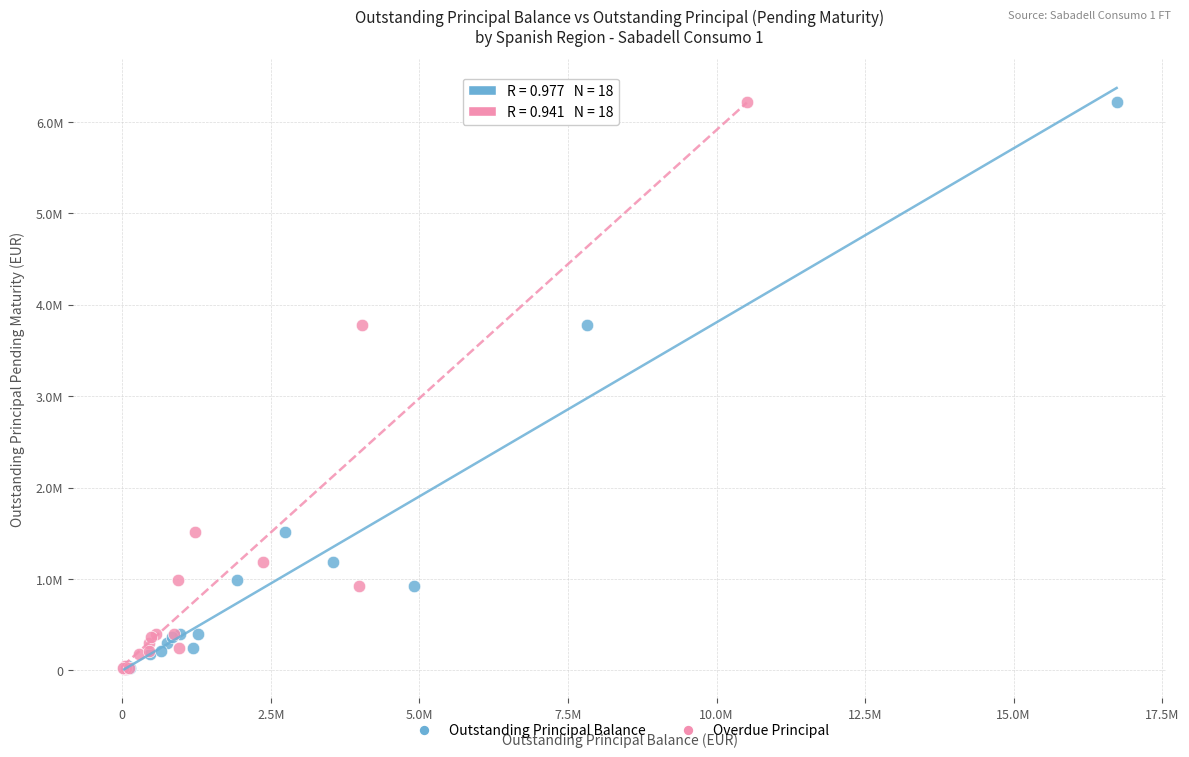

What are all the series names shown in the legend?

Outstanding Principal Balance, Overdue Principal